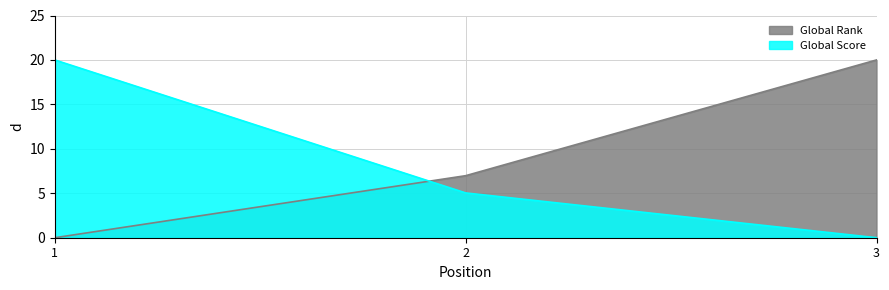

What is the difference between the highest and lowest values at 2?

1.9